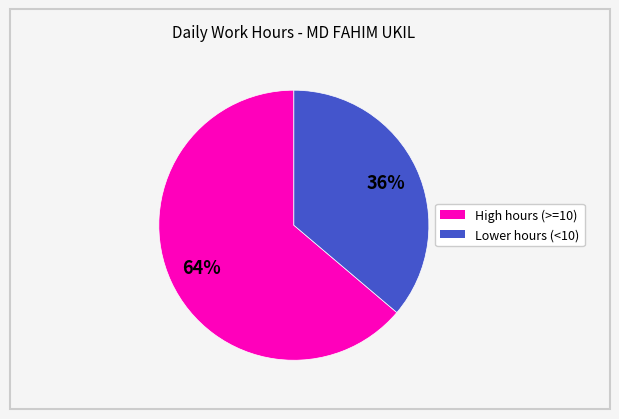

Does any single category account for the majority?

Yes